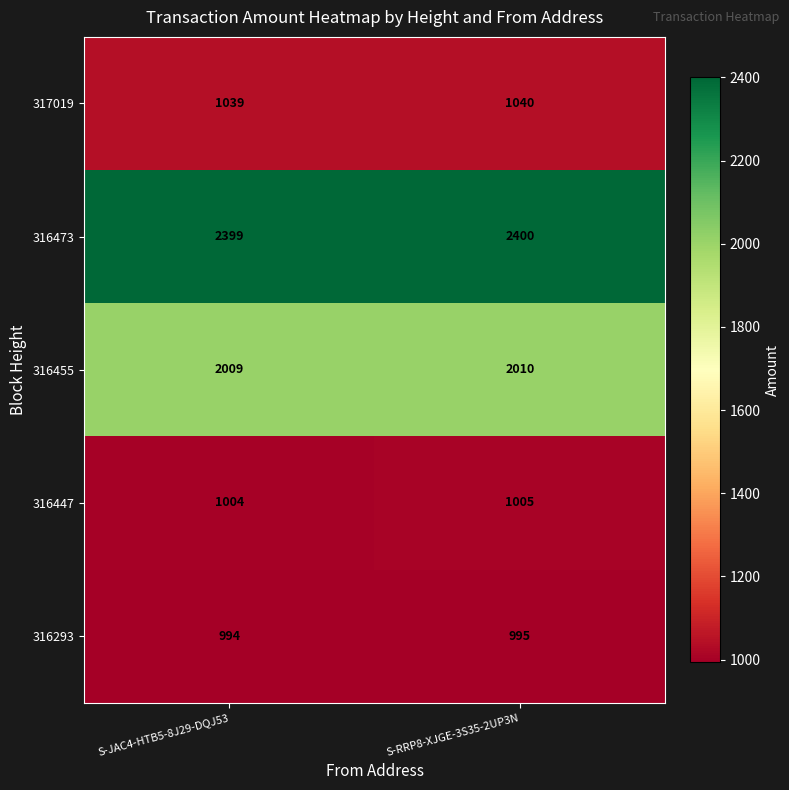

What is the sum of all 317019 values?

2079